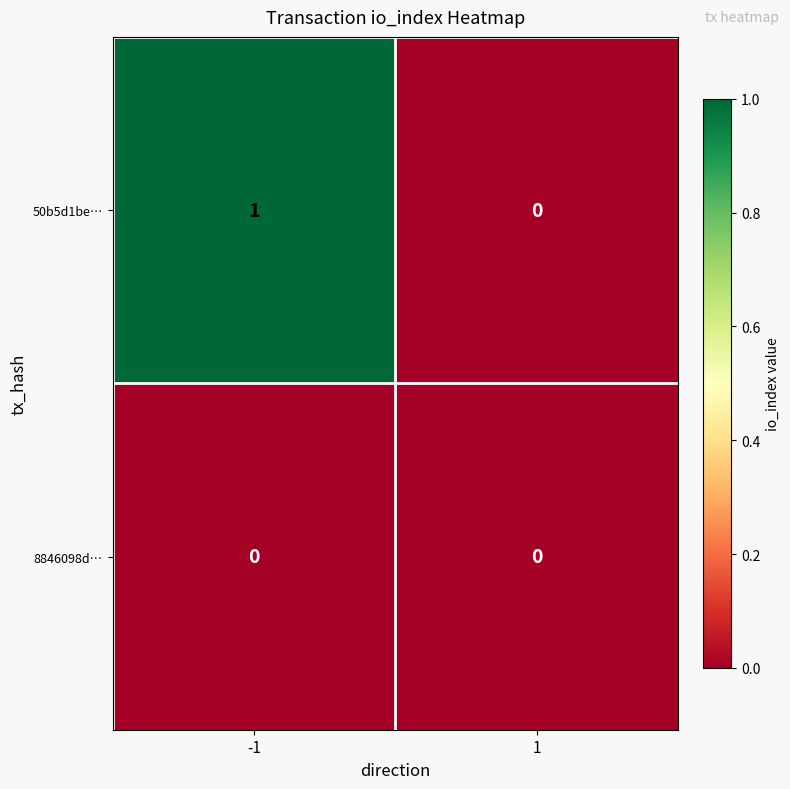

True or false: 50b5d1be… has a value of 0 at 1.

True